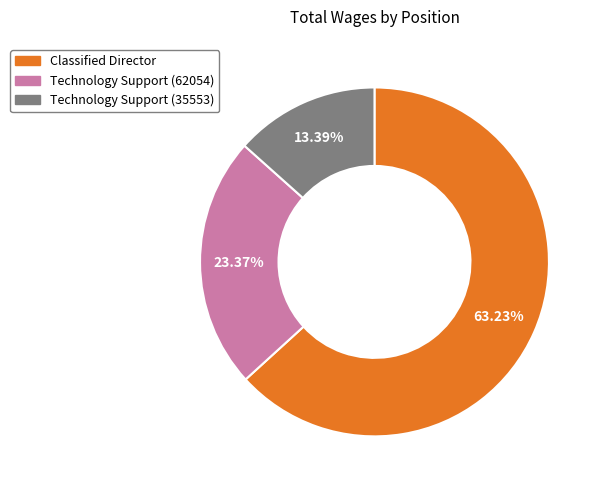

Which has a higher value, Classified Director or Technology Support (62054)?

Classified Director